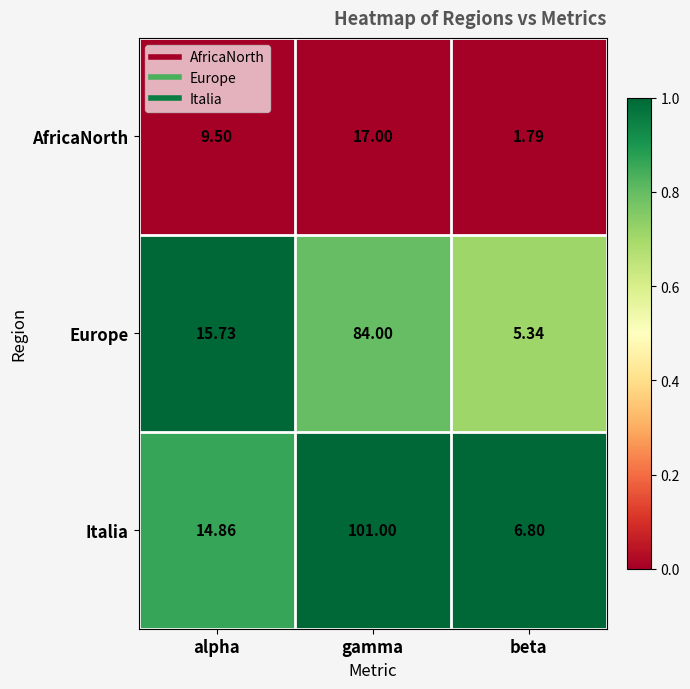

Which series has the largest range (max minus min)?

Italia